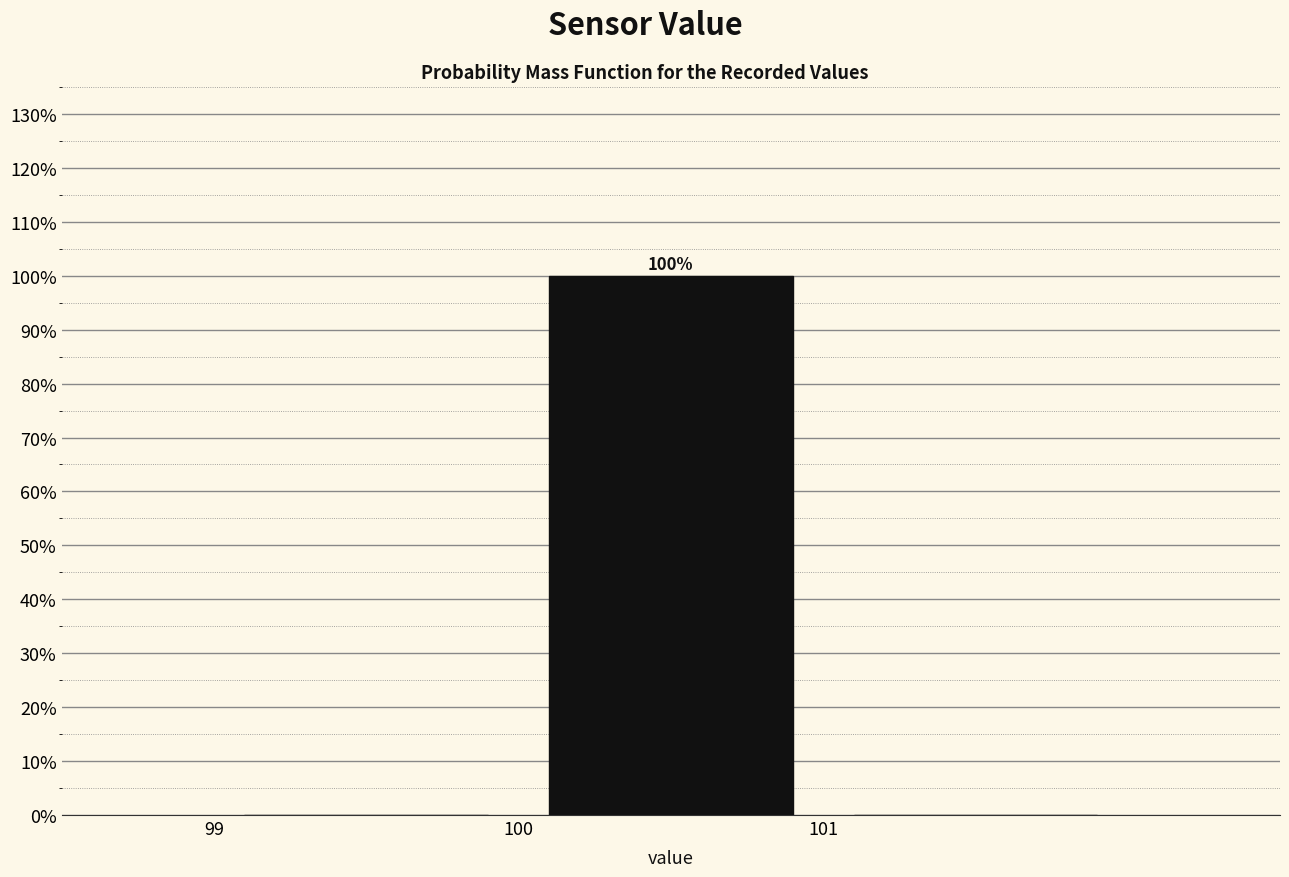

Which range on the x-axis has the tallest bar?

100 to 101